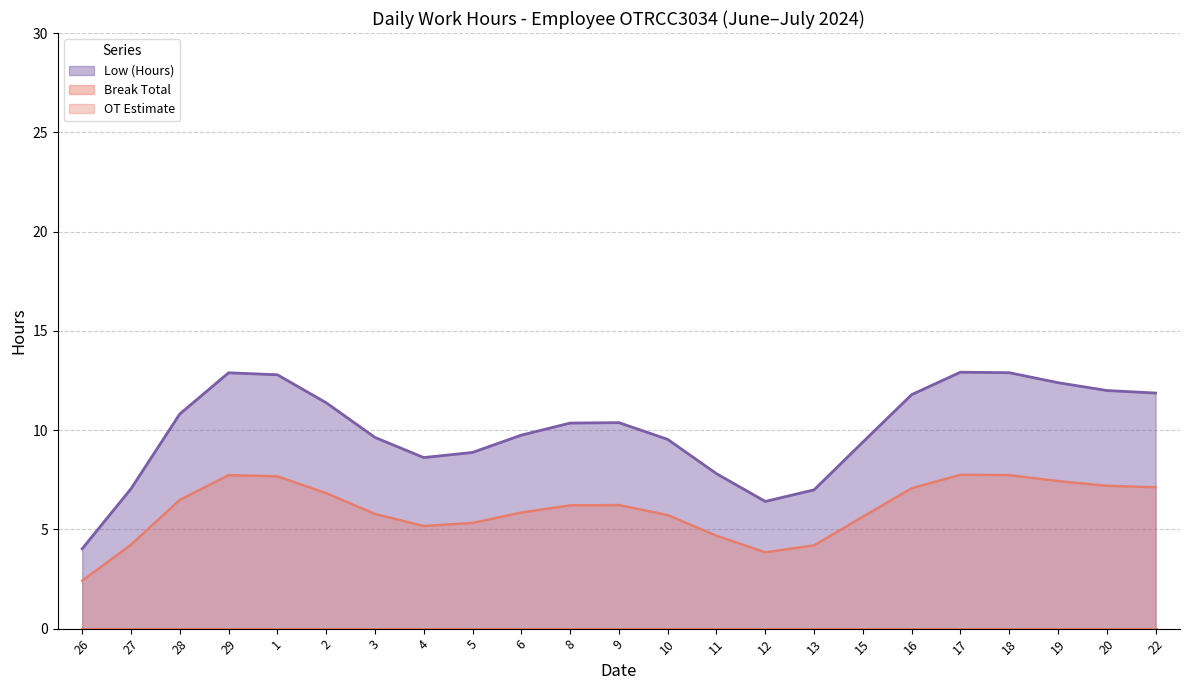

How many categories are shown in the chart?

23